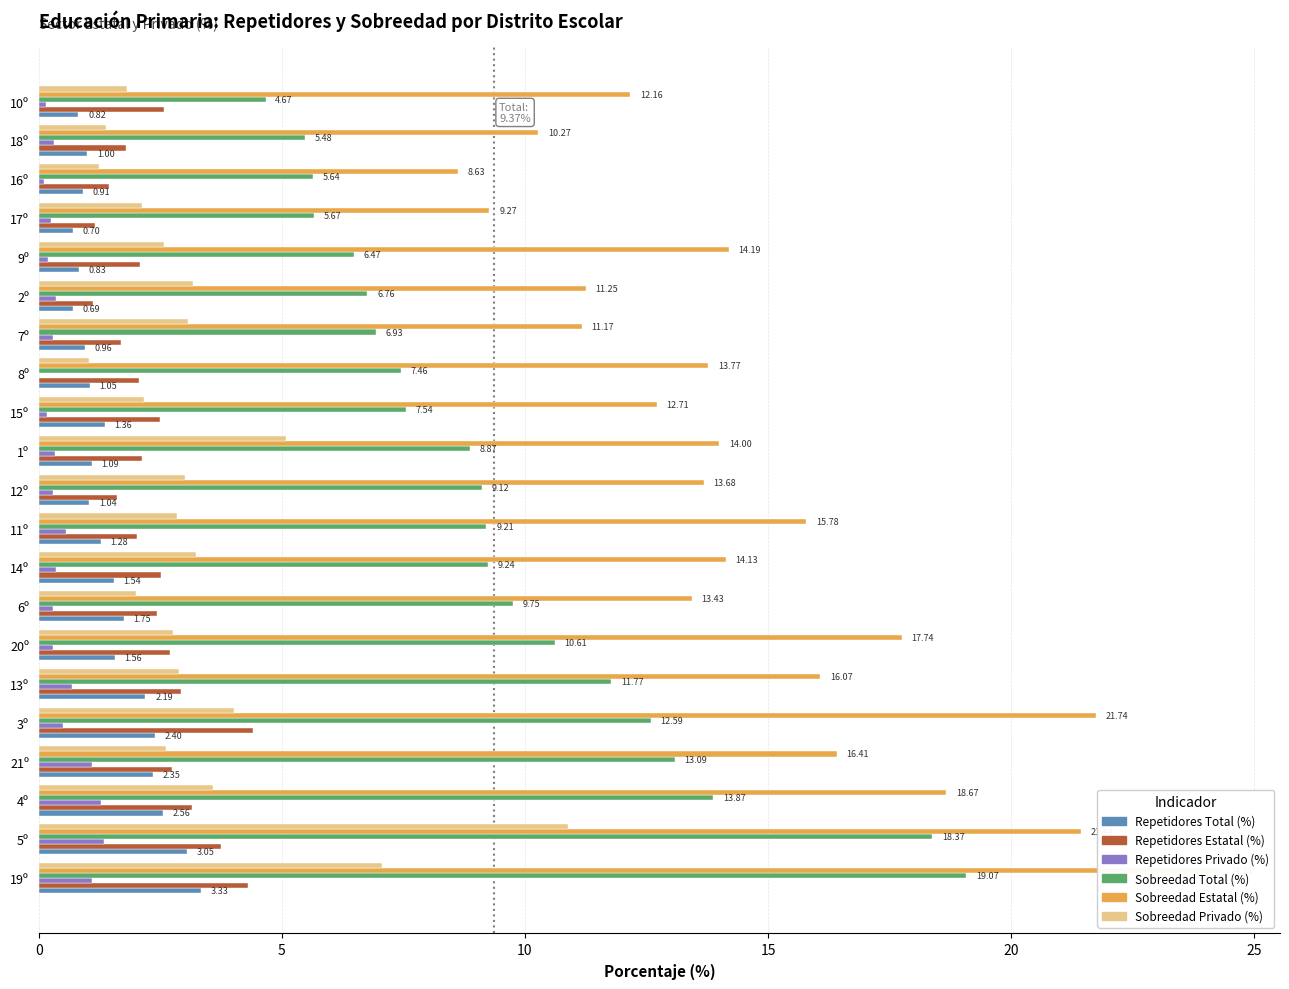

How many data points does each series have?

21